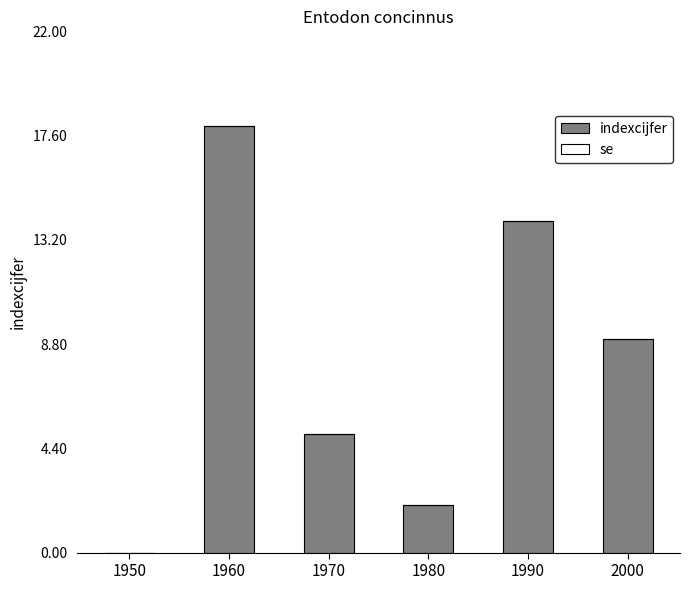

Between 1990 and 1980, which is larger?

1990